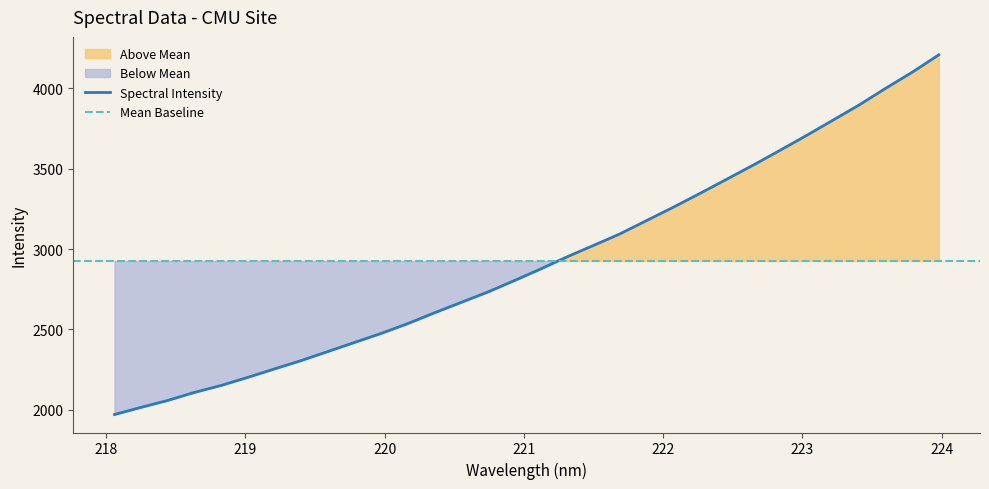

Reading left to right, list all the values displayed in this chart.

218.0596=1970.5	218.2508=2015.1	218.442=2058.0	218.6332=2107.9	218.8244=2151.1	219.0156=2201.3	219.2067=2253.7	219.3979=2305.4	219.589=2361.5	219.7801=2417.9	219.9712=2473.9	220.1623=2534.8	220.3533=2601.6	220.5444=2666.2	220.7354=2730.6	220.9264=2801.7	221.1174=2874.6	221.3083=2950.8	221.4993=3022.0	221.6902=3094.2	221.8812=3176.8	222.0721=3259.4	222.263=3345.1	222.4538=3432.8	222.6447=3520.8	222.8355=3611.9	223.0264=3704.6	223.2172=3800.1	223.408=3896.1	223.5987=4000.0	223.7895=4099.9	223.9802=4207.9